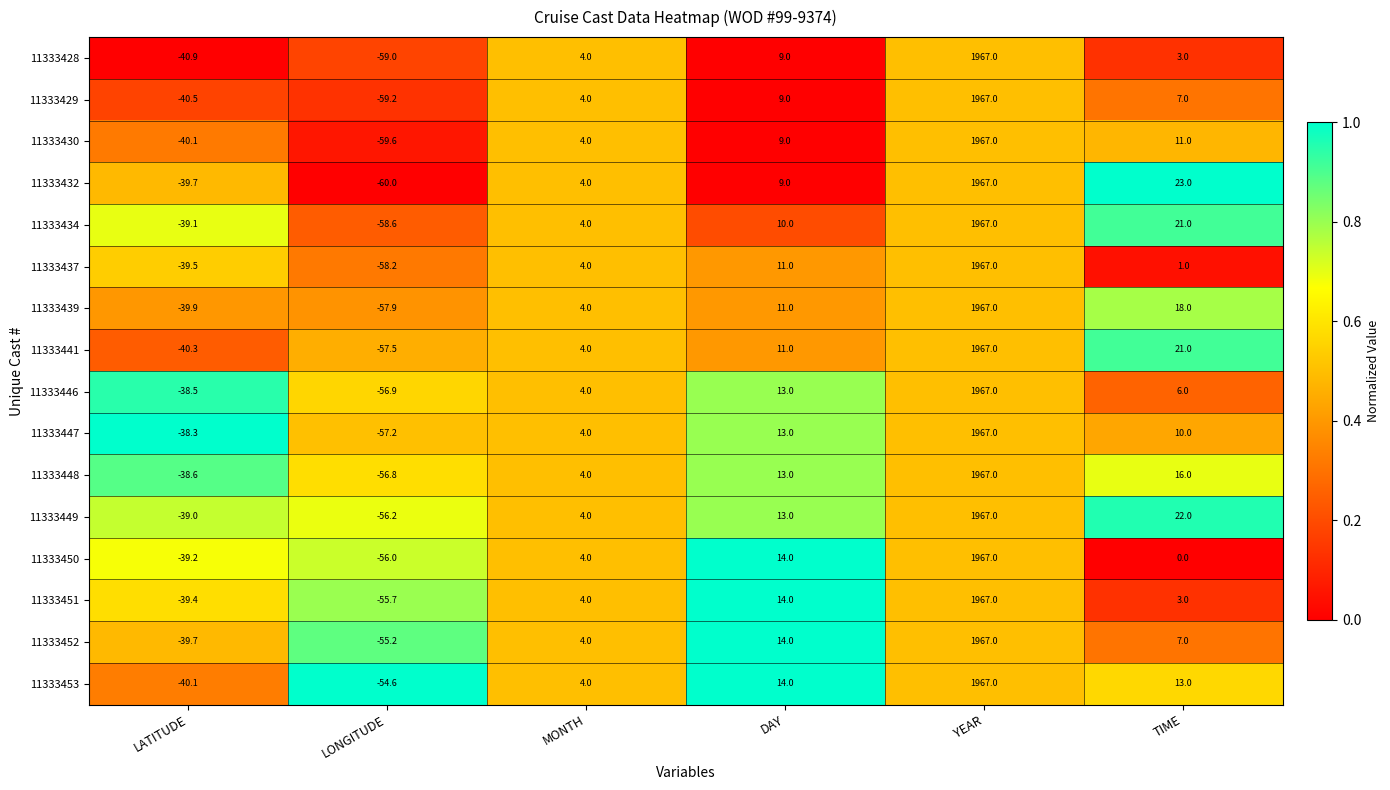

The 11333439 series shows 4.0 at MONTH. True or false?

True